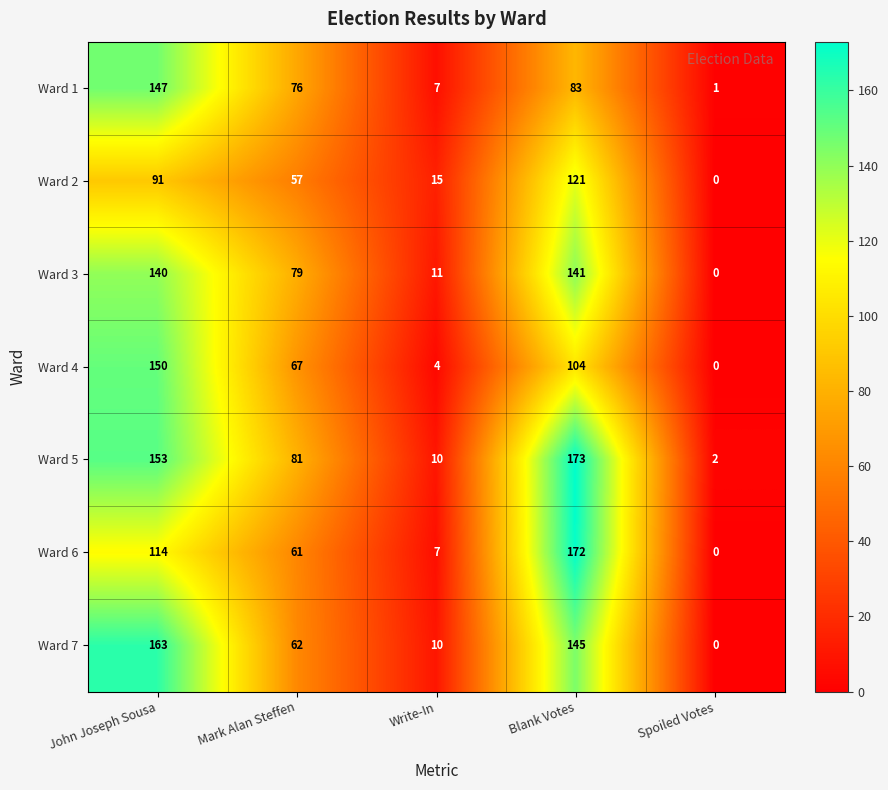

What is the difference between the Ward 6 values at Spoiled Votes and Write-In?

7